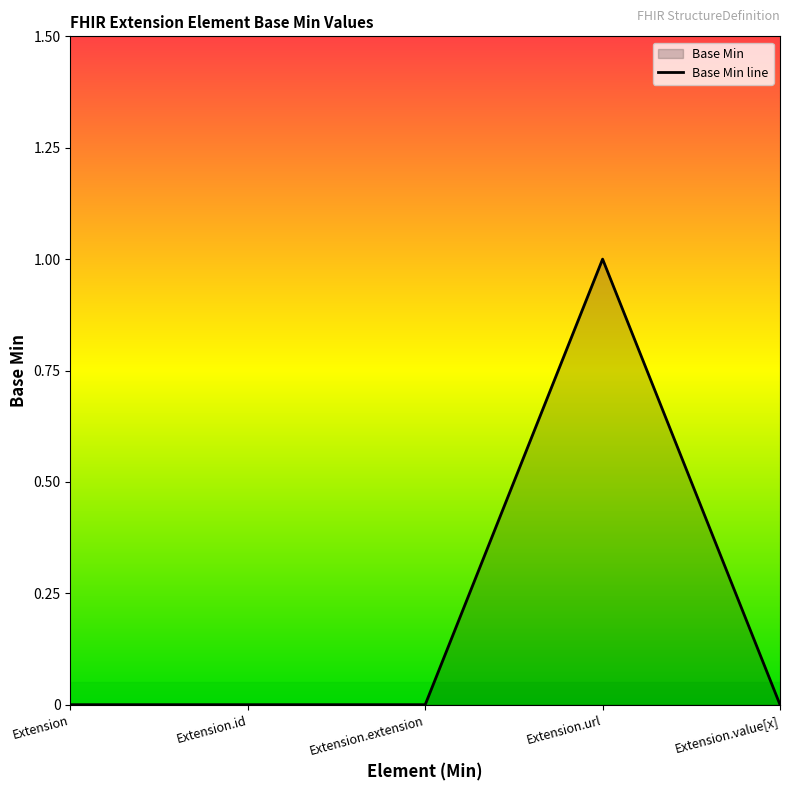

What is the change in value from Extension to Extension.url?

+1